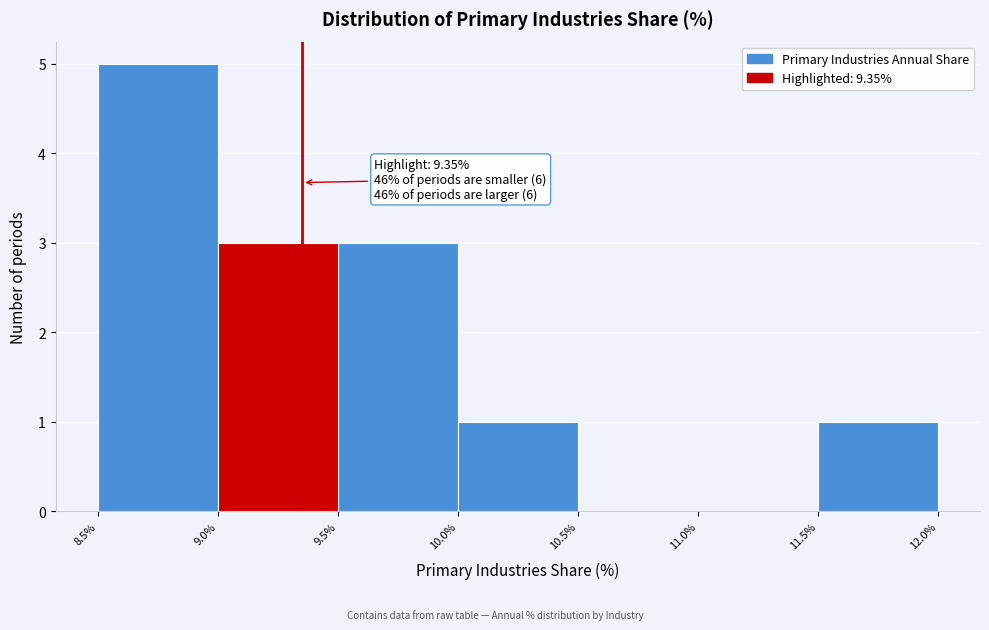

Over which range of the x-axis is the bar tallest?

8.5% to 9.0%